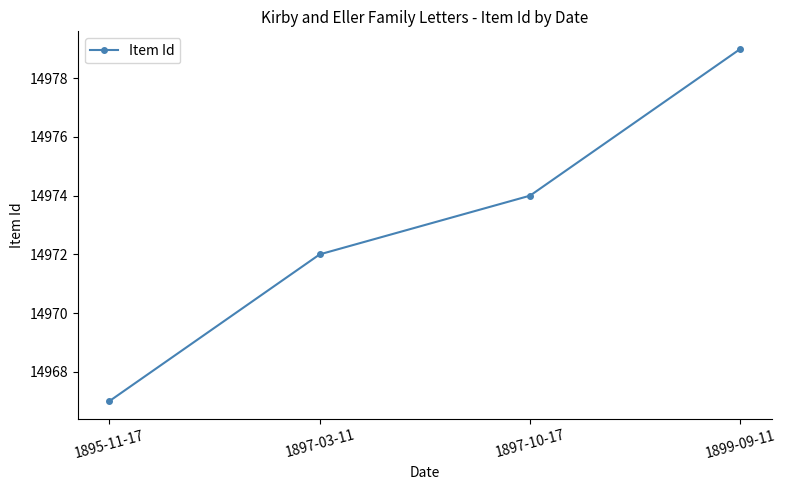

Does the chart have visible grid lines?

No